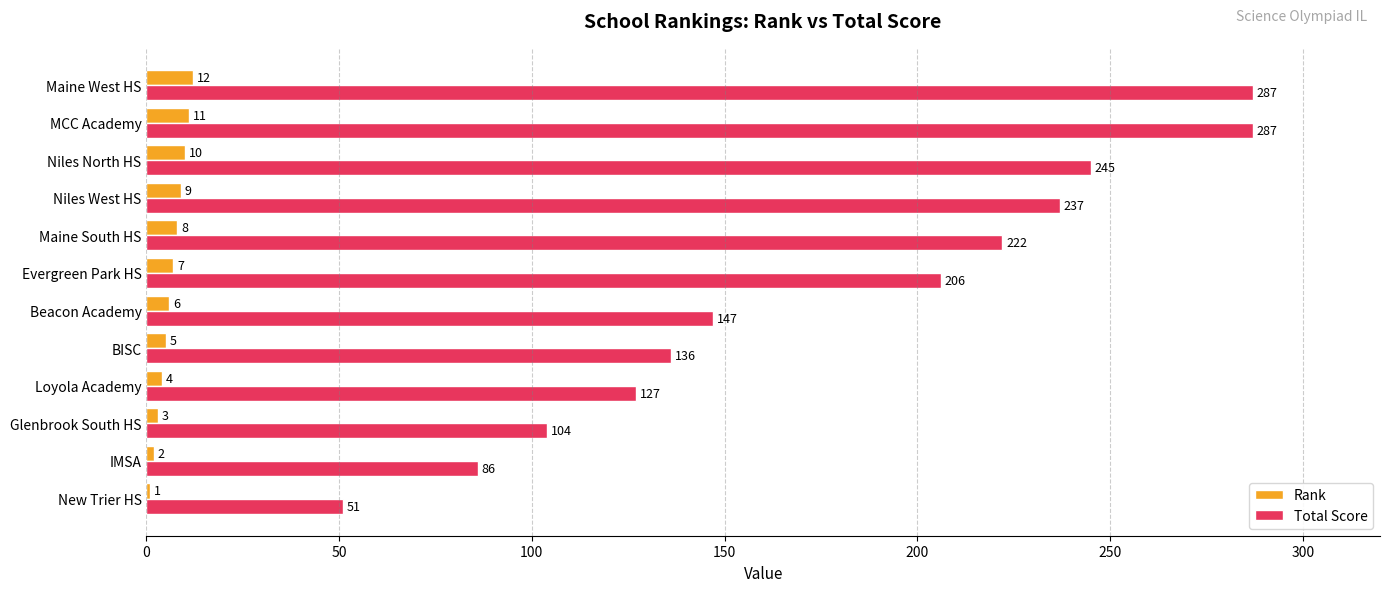

Is it true that Total Score equals 206 at Evergreen Park HS?

True